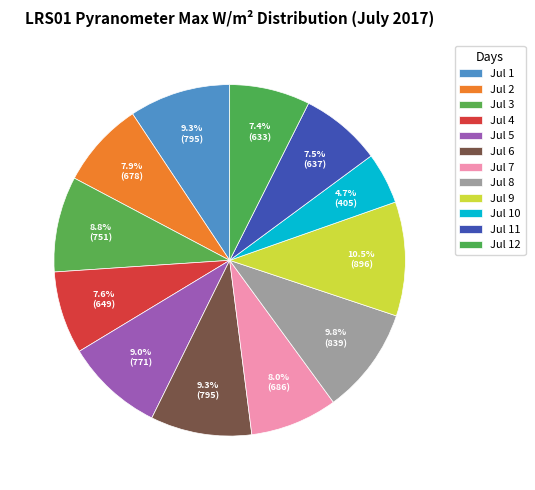

True or false: Jul 6 accounts for 9% of the total.

True